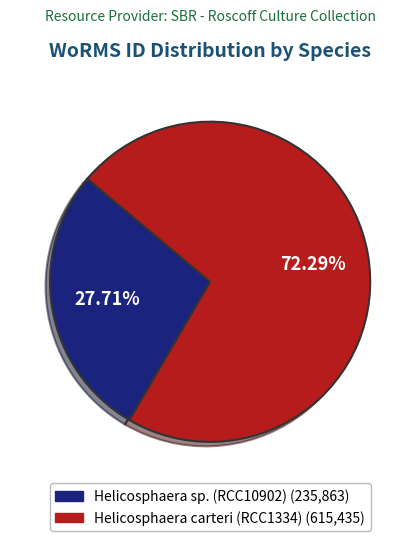

Does any single category account for the majority?

Yes